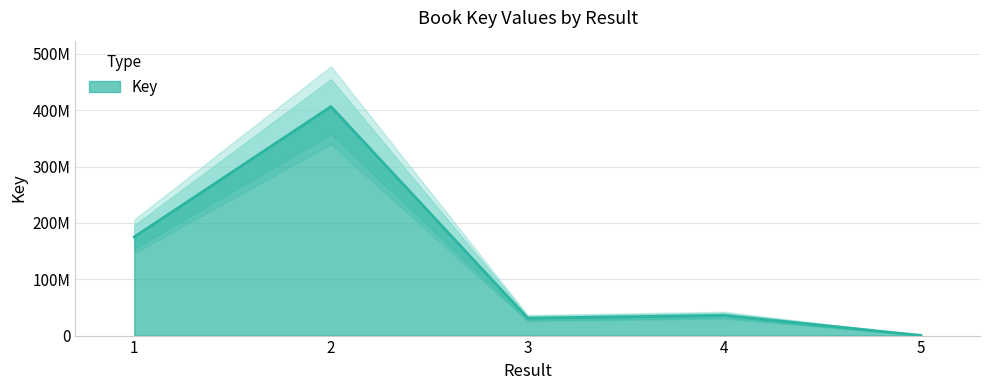

Where is the first local minimum?

3